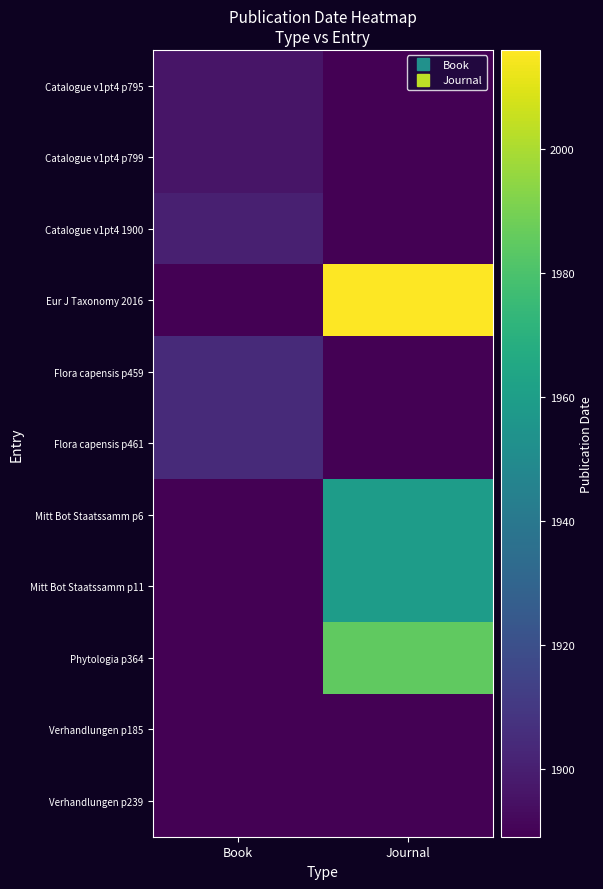

Which label corresponds to the largest value in the chart?

Journal